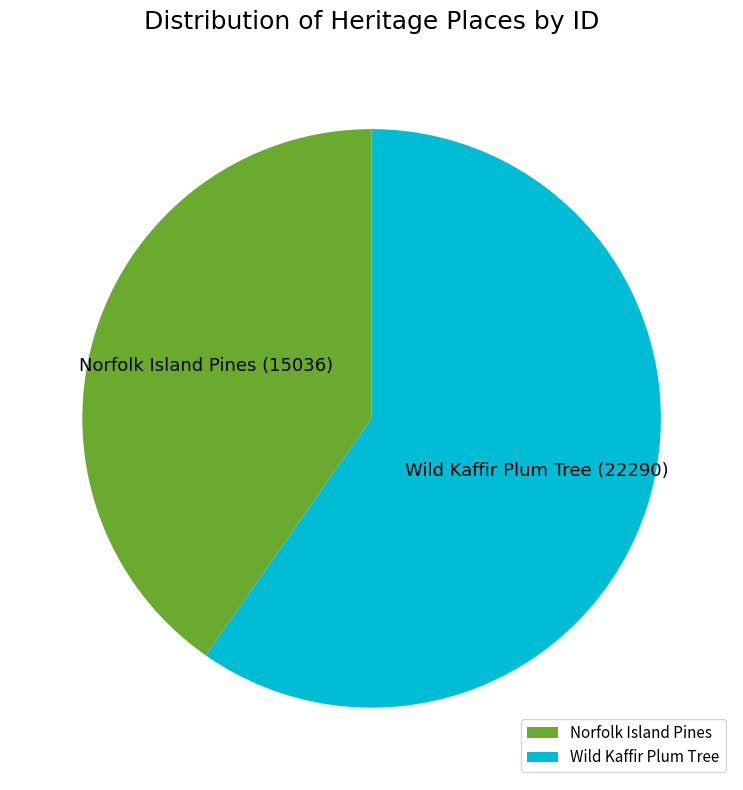

How many slices are in this pie chart?

2